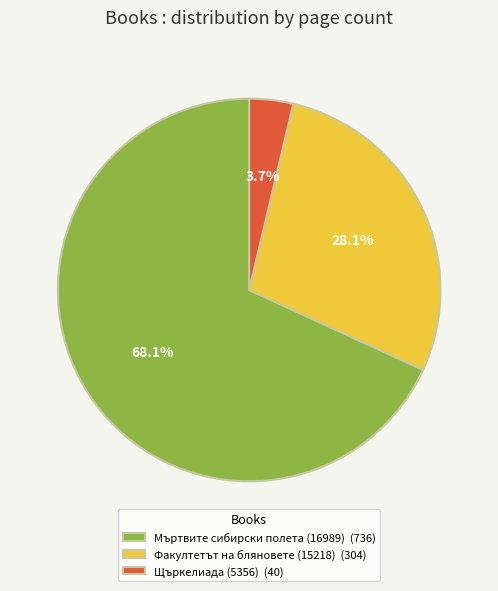

Is it true that Щъркелиада (5356) is 17% of the pie?

False